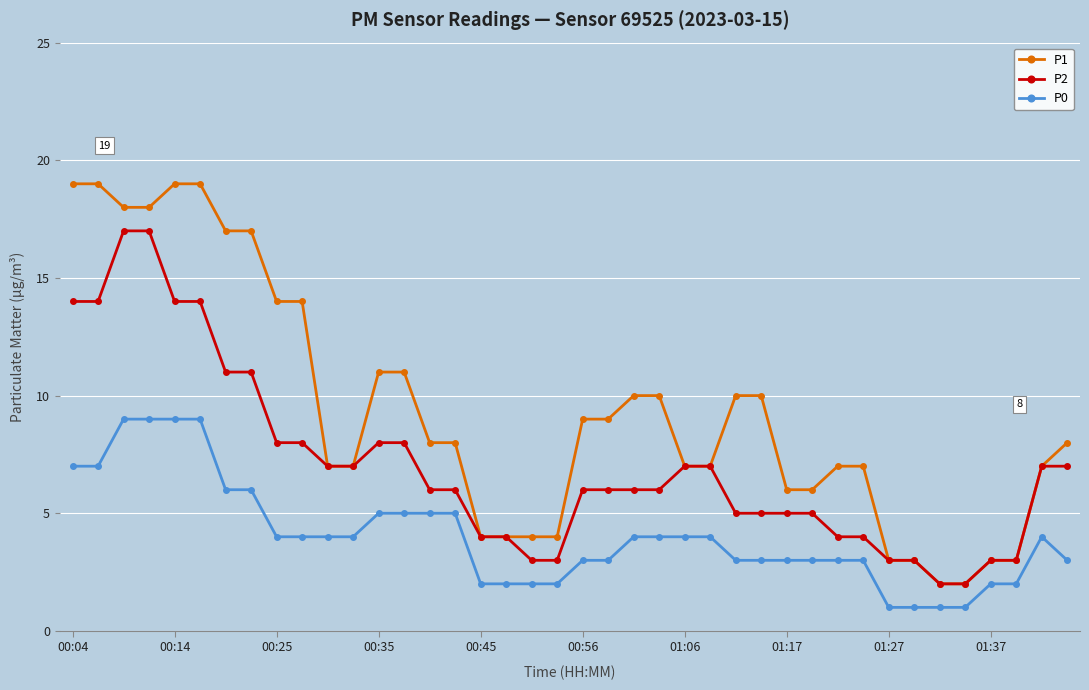

Which series has the largest range (max minus min)?

P1